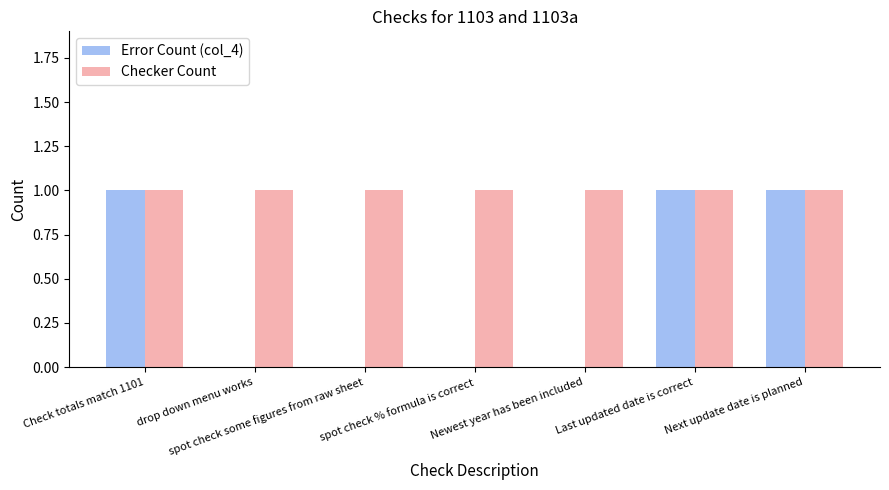

Which series has the largest total across all categories?

Checker Count